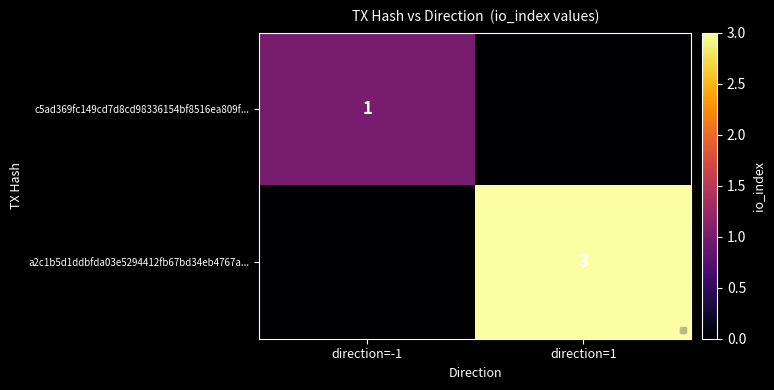

Between direction=-1 and direction=1, which is larger?

direction=-1